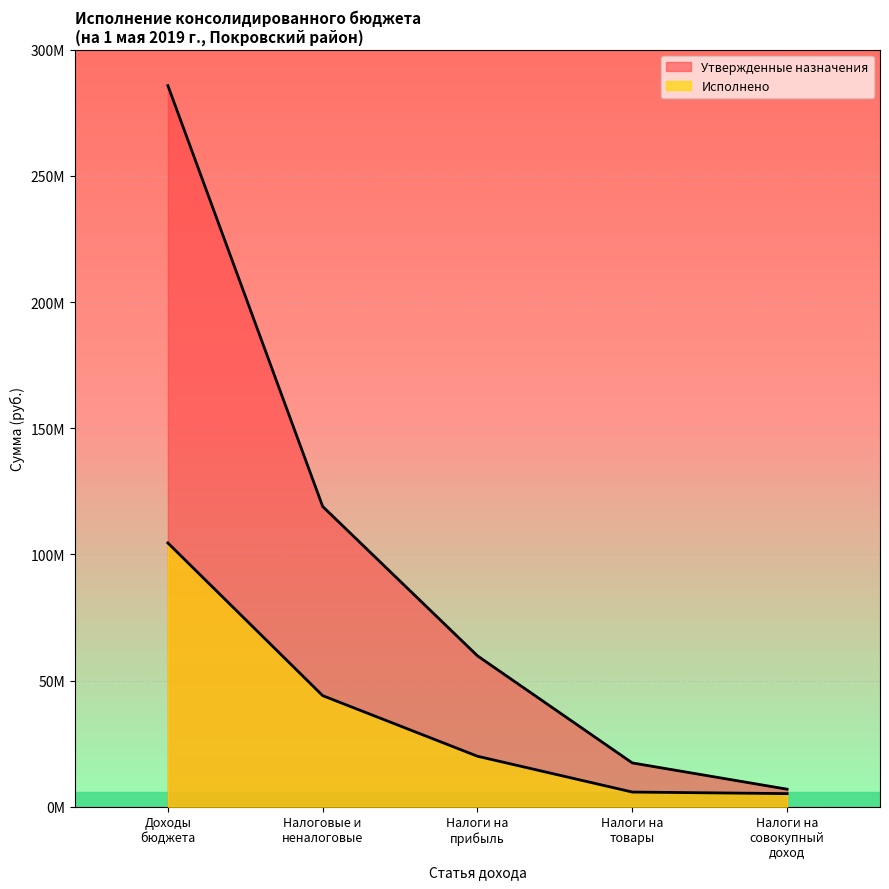

What is the sum of the Утвержденные назначения values at Доходы бюджета - ИТОГО and НАЛОГОВЫЕ И НЕНАЛОГОВЫЕ ДОХОДЫ?

404758311.4